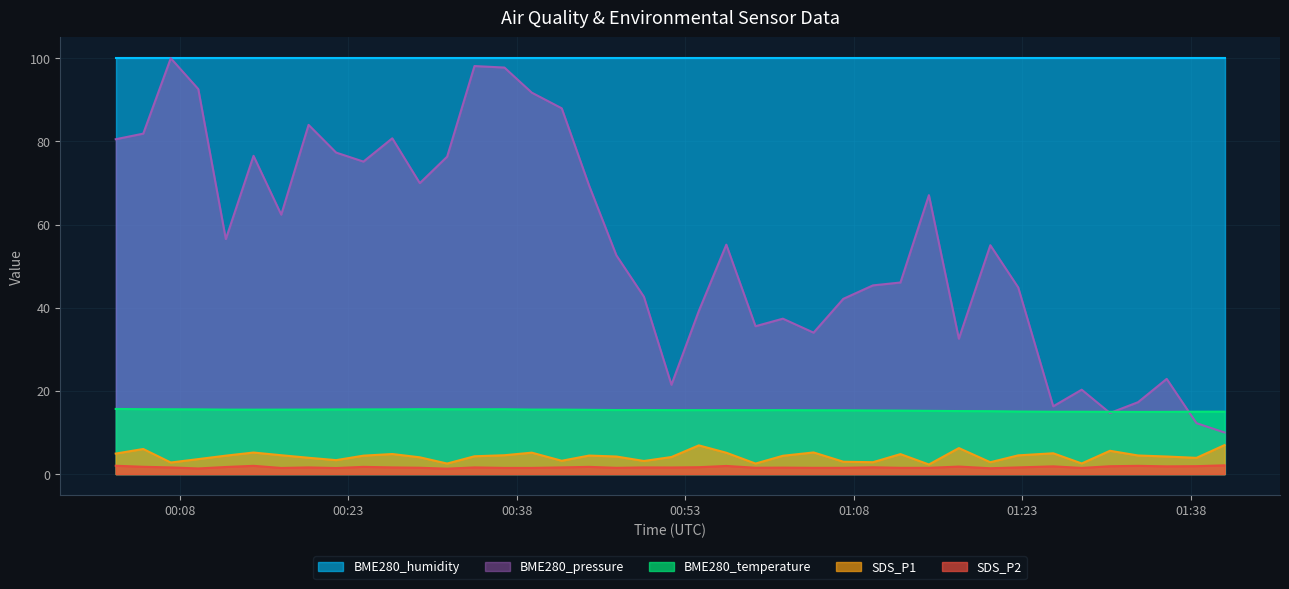

Which series has the largest range (max minus min)?

BME280_pressure